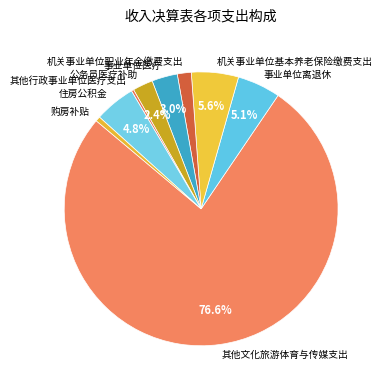

How many slices are in this pie chart?

9